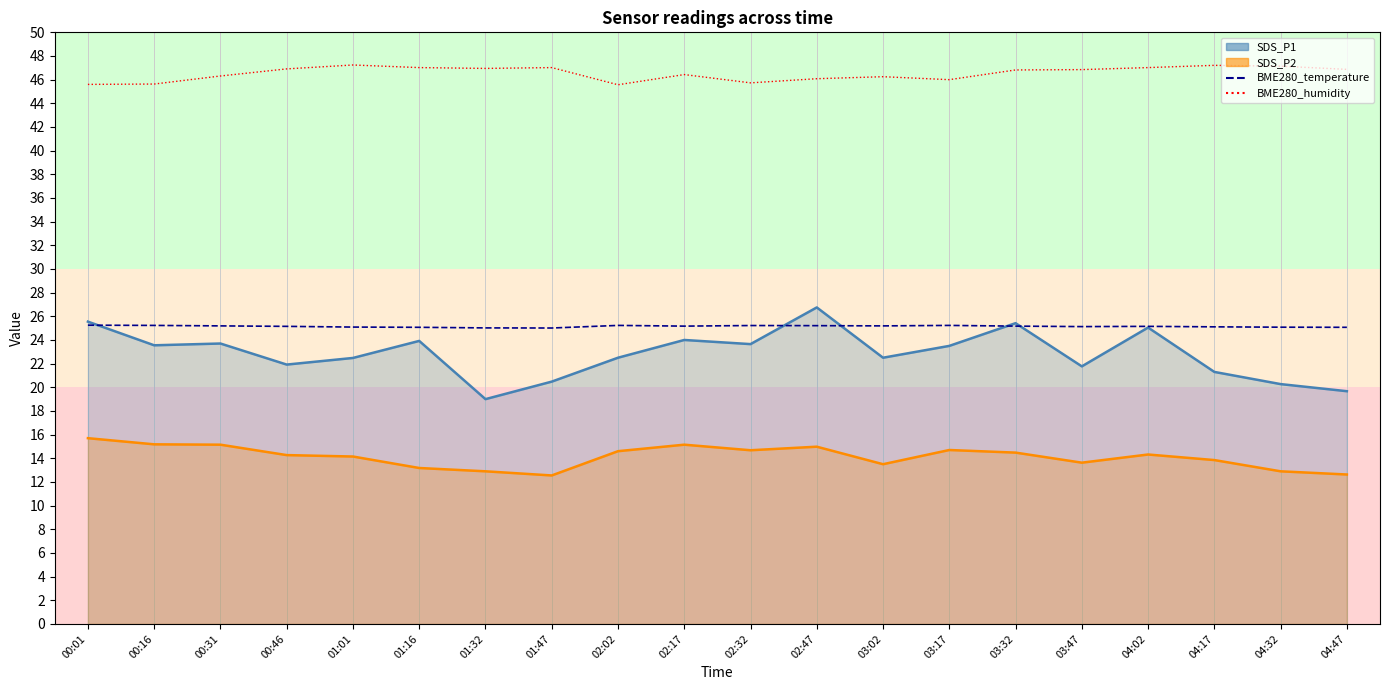

True or false: SDS_P2 line has more than 0 points higher than both neighbors.

True